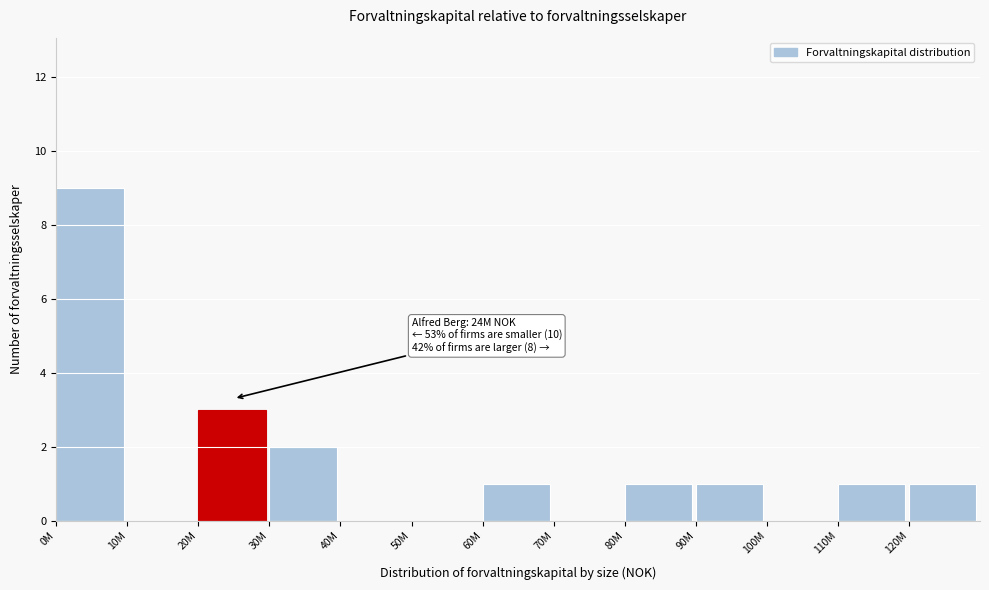

Reading left to right, what are all the values shown in this chart?

0M=9	10M=0	20M=3	30M=2	40M=0	50M=0	60M=1	70M=0	80M=1	90M=1	100M=0	110M=1	120M=1